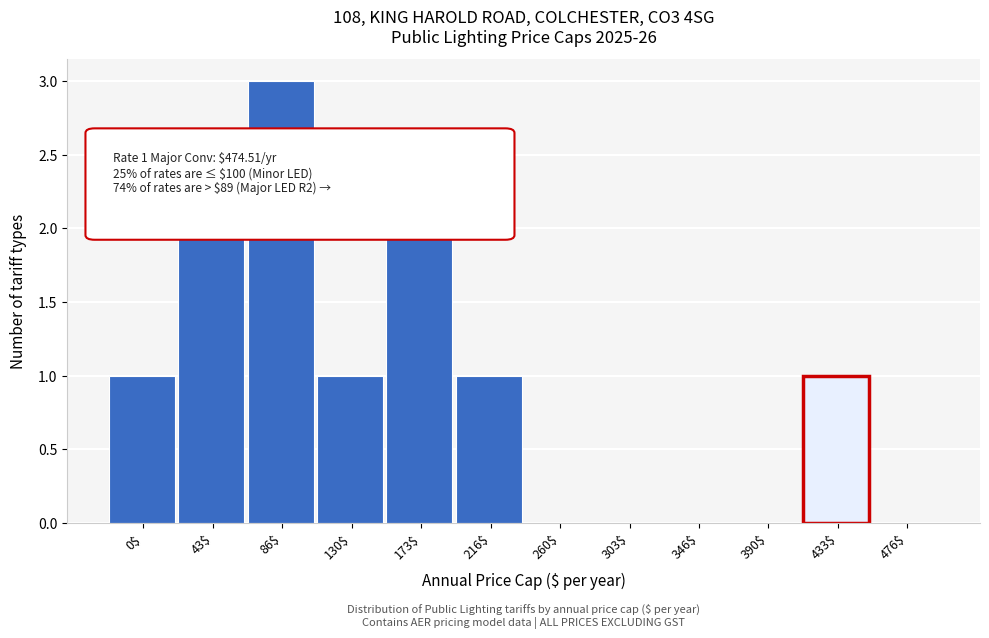

Which label corresponds to the largest value in the chart?

86$